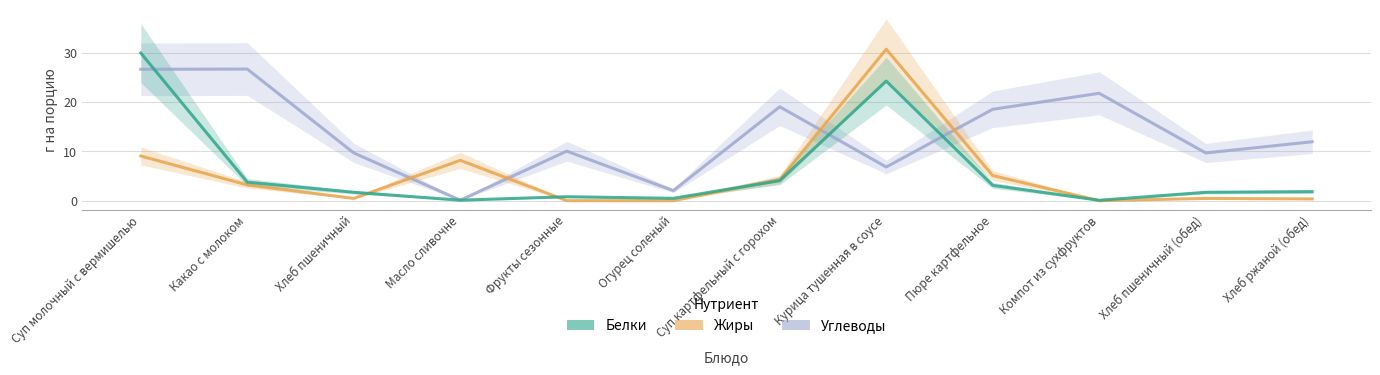

At which label does Белки reach its minimum?

Компот из сухфруктов